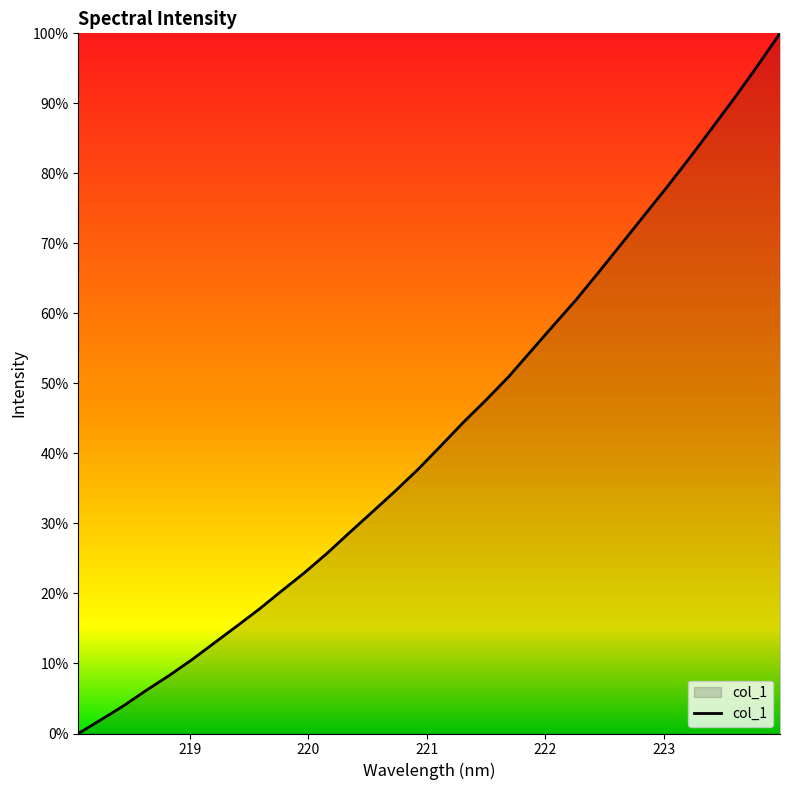

What is the maximum value shown in the chart?

100.0